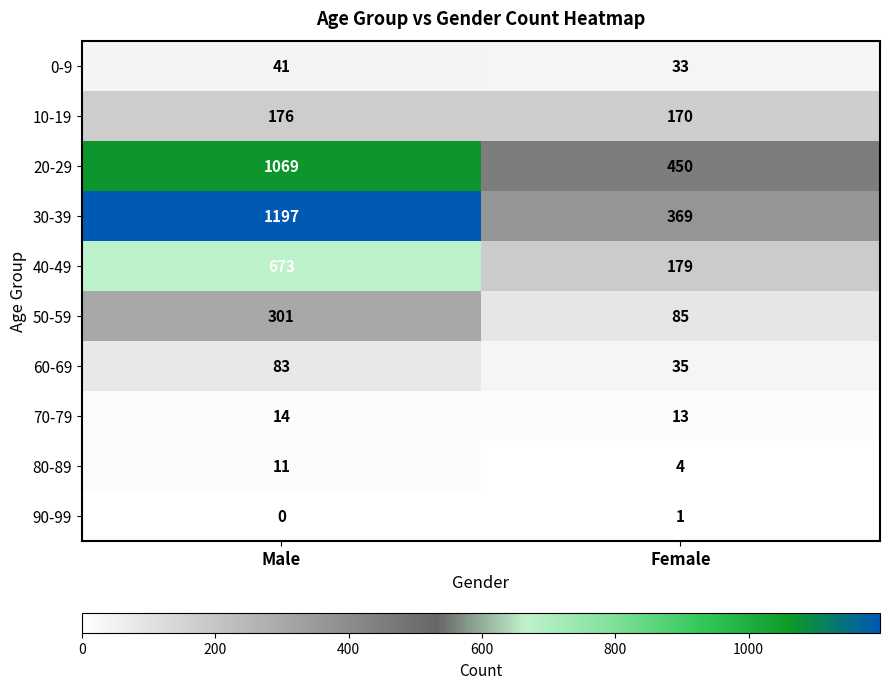

Reading left to right, what are all the values shown in this chart?

0-9: Male=41	Female=33
10-19: Male=176	Female=170
20-29: Male=1069	Female=450
30-39: Male=1197	Female=369
40-49: Male=673	Female=179
50-59: Male=301	Female=85
60-69: Male=83	Female=35
70-79: Male=14	Female=13
80-89: Male=11	Female=4
90-99: Male=0	Female=1